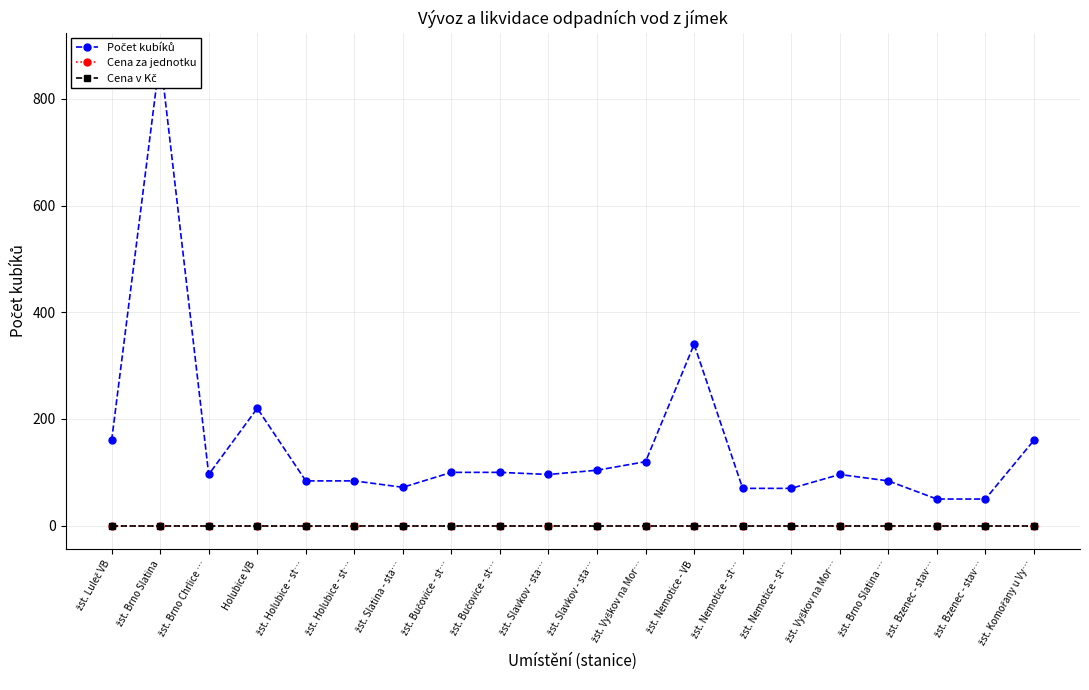

Is the value of Cena za jednotku at žst. Bzenec - stav… greater than the value of Cena v Kč at žst. Slatina - sta…?

No